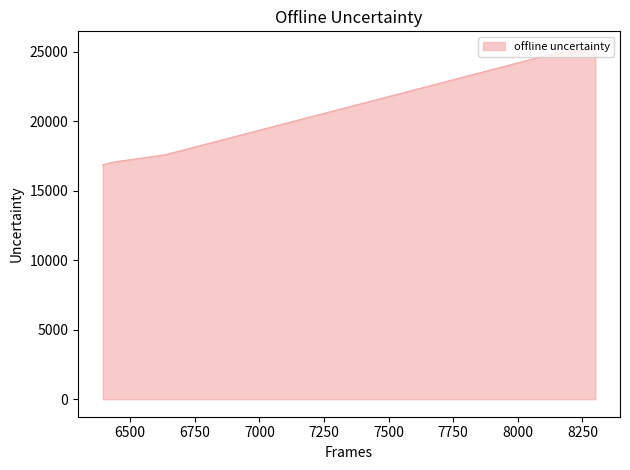

How many lines are shown in the chart?

1